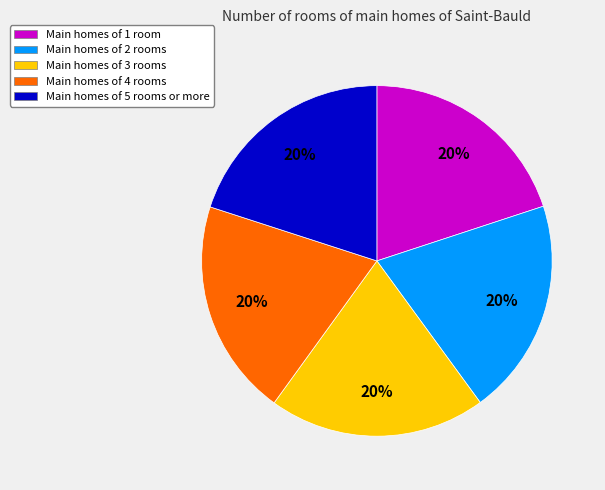

Does any single category account for the majority?

No